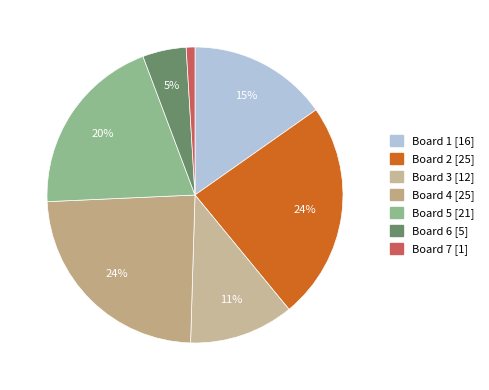

Rank the categories by value from lowest to highest.

Board 7, Board 6, Board 3, Board 1, Board 5, Board 2, Board 4